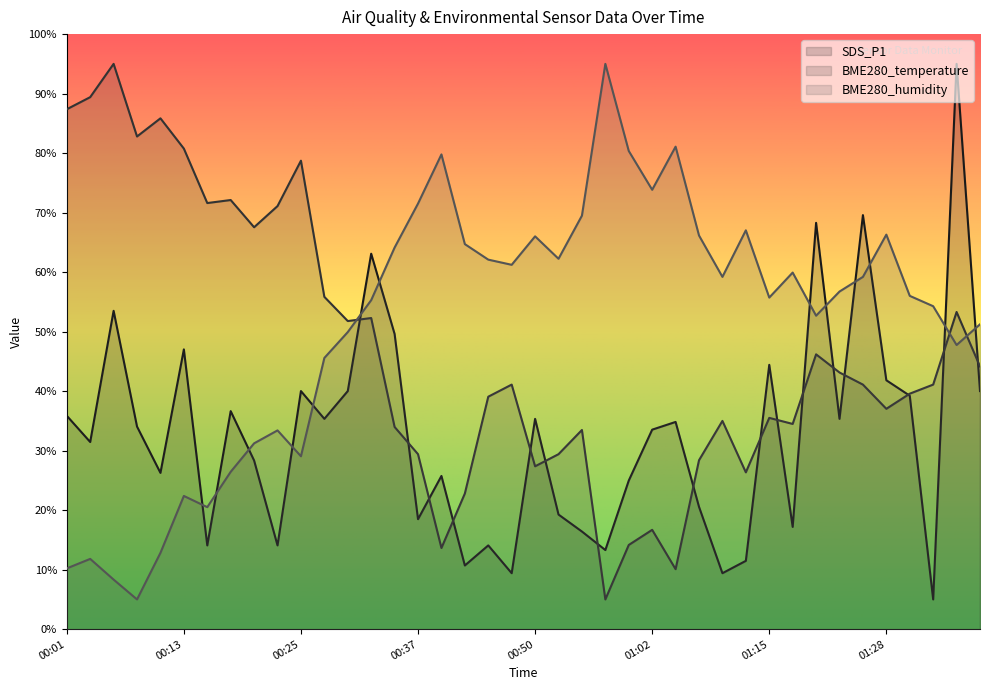

Reading left to right, list all the values displayed in this chart.

SDS_P1: 35.9	31.5	53.5	34.0	26.3	47.0	14.1	36.6	28.3	14.1	40.0	35.3	40.0	63.1	49.6	18.5	25.7	10.7	14.1	9.4	35.3	19.3	16.4	13.3	25.0	33.5	34.8	20.6	9.4	11.5	44.4	17.2	68.3	35.3	69.6	41.8	39.2	5.0	95.0	40.0
BME280_temperature: 87.4	89.4	95.0	82.8	85.8	80.8	71.6	72.1	67.5	71.1	78.7	55.8	51.8	52.3	34.0	29.4	13.6	22.8	39.1	41.1	27.4	29.4	33.5	5.0	14.2	16.7	10.1	28.4	35.0	26.4	35.5	34.5	46.2	43.1	41.1	37.0	39.6	41.1	53.3	44.2
BME280_humidity: 10.2	11.8	8.3	5.0	12.8	22.4	20.5	26.4	31.2	33.4	29.1	45.6	49.9	55.3	64.1	71.5	79.8	64.7	62.1	61.2	66.0	62.2	69.5	95.0	80.4	73.8	81.1	66.2	59.2	67.0	55.7	59.9	52.7	56.7	59.2	66.3	56.0	54.3	47.8	51.2